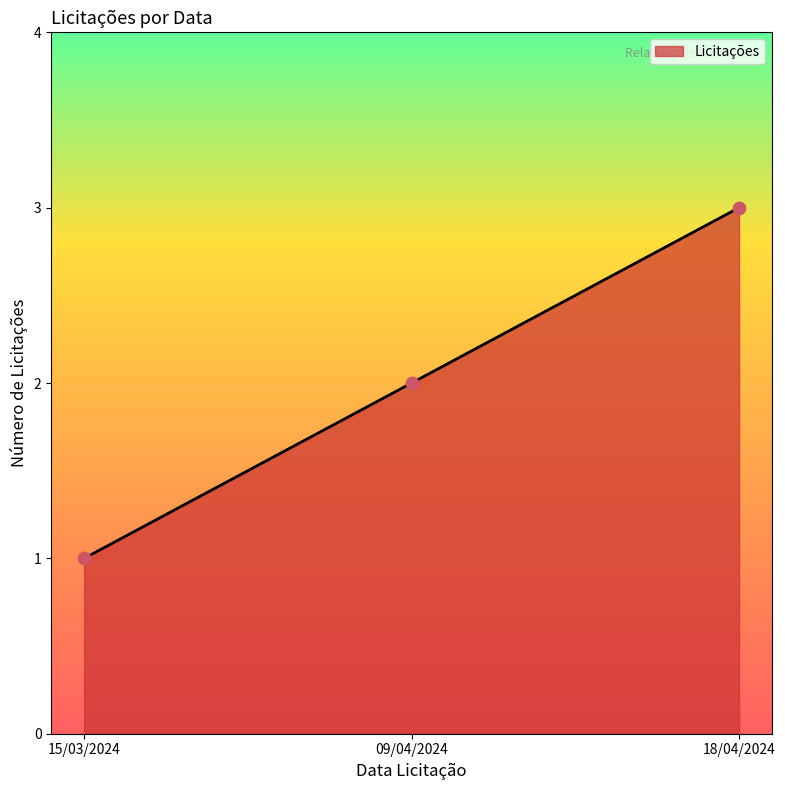

Between 18/04/2024 and 09/04/2024, which is larger?

18/04/2024